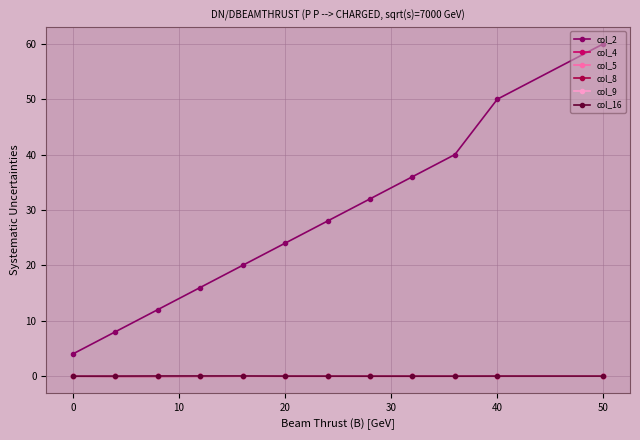

How many distinct data groups are displayed?

6